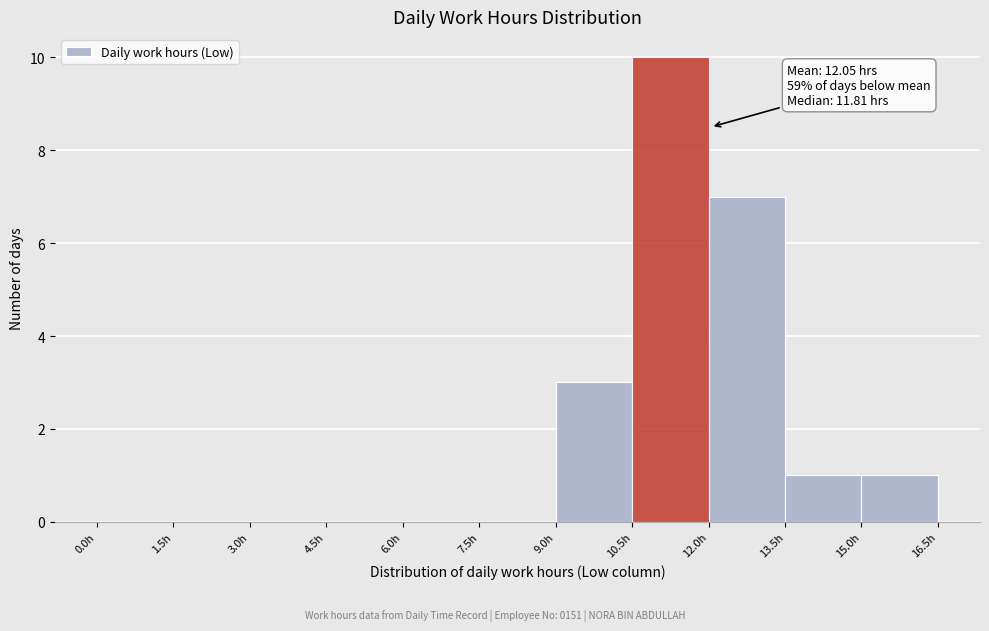

Which range on the x-axis has the tallest bar?

10.5 to 12.0